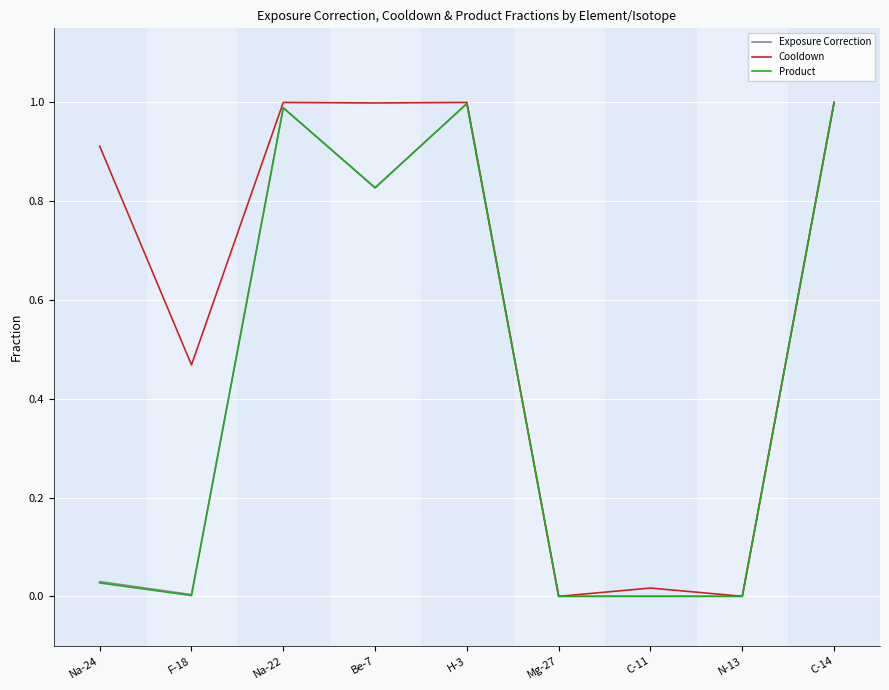

Is it true that Cooldown equals 1.0 at Na-22?

True